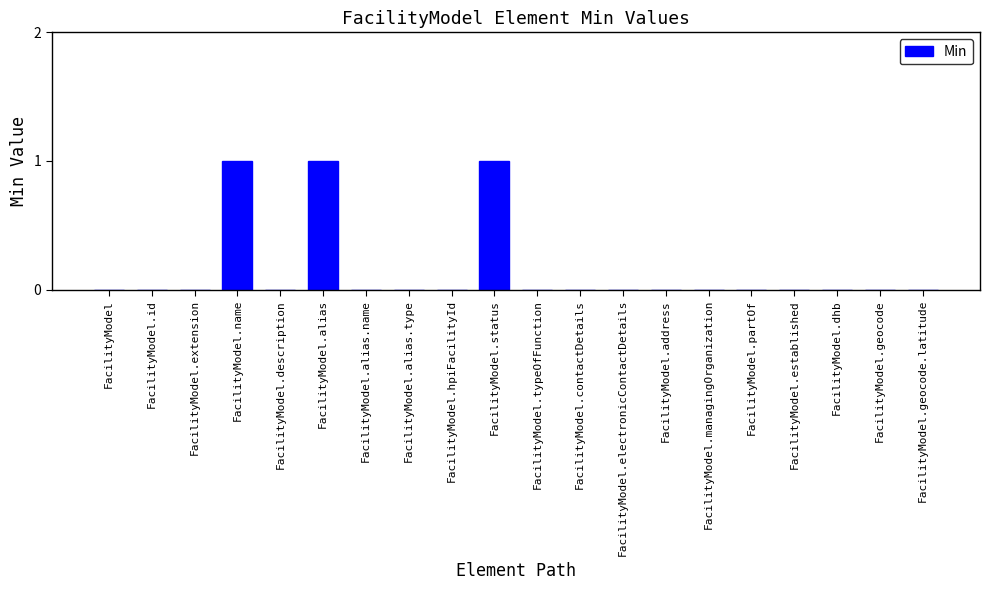

Are the bars horizontal?

No